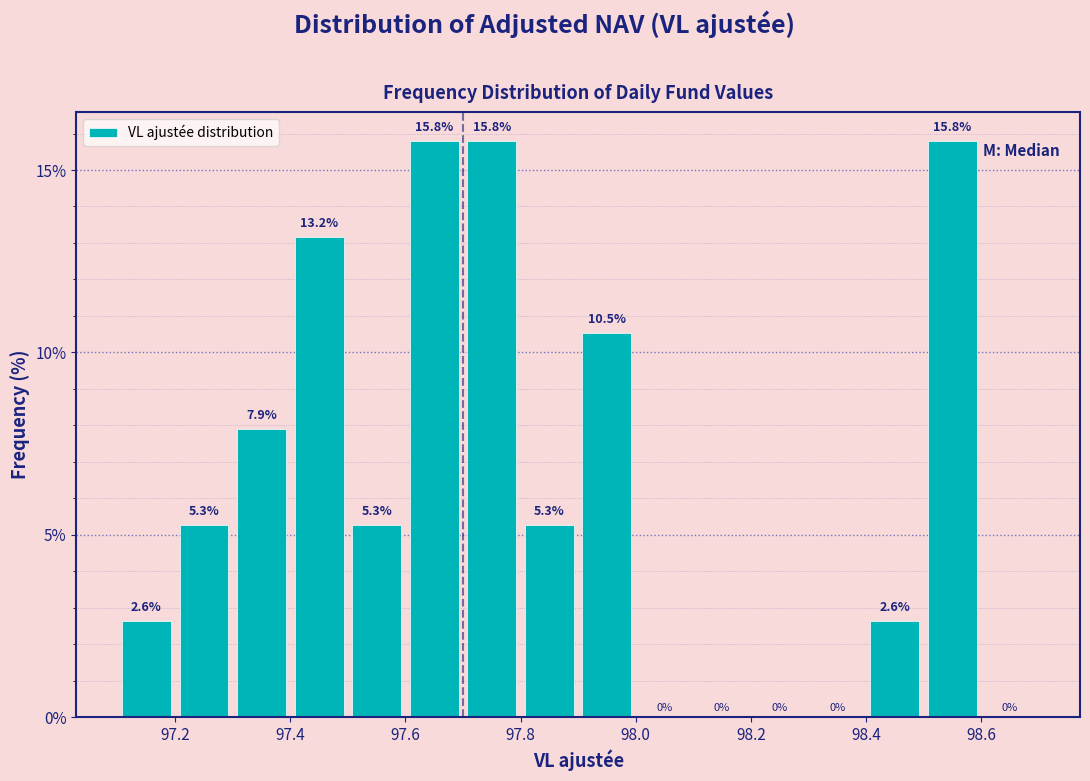

What is the height of the bar covering 97.9 to 98.0 on the x-axis?

10.5